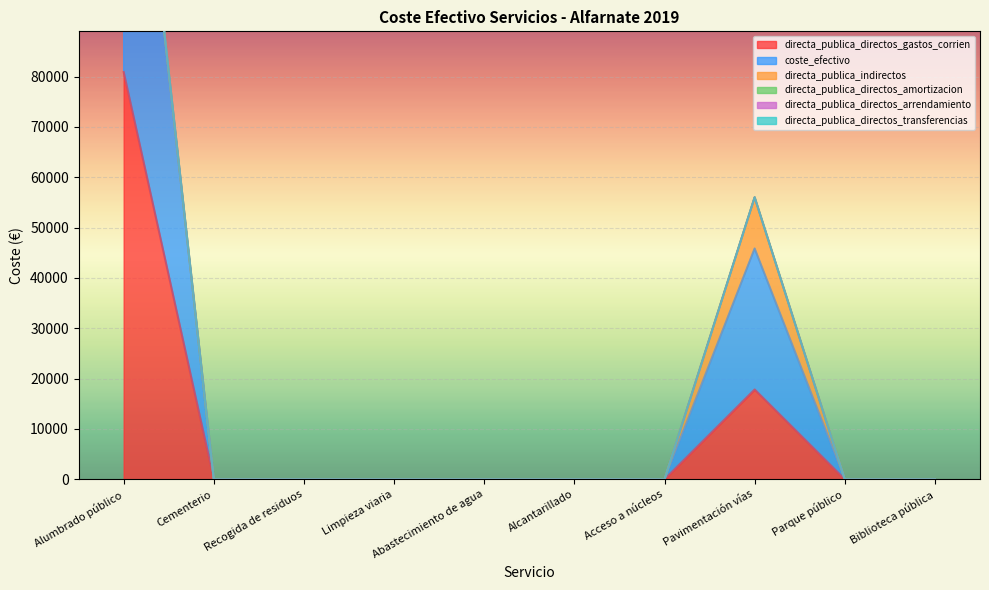

Which category has the lowest value across all series?

Cementerio